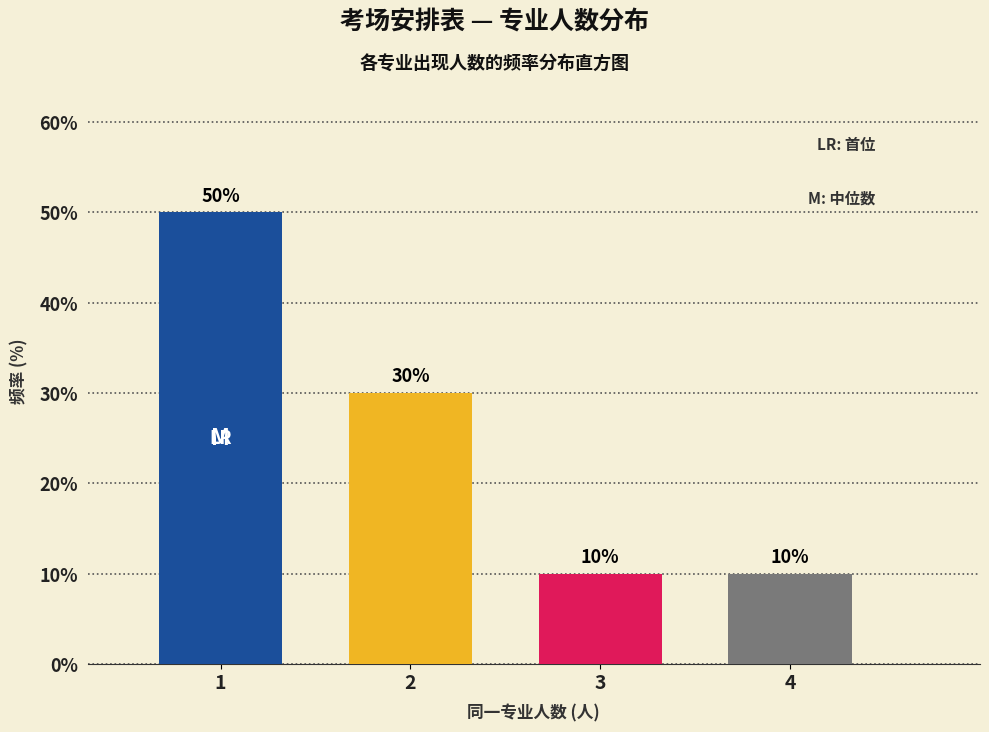

Reading left to right, list all the values displayed in this chart.

50	30	10	10